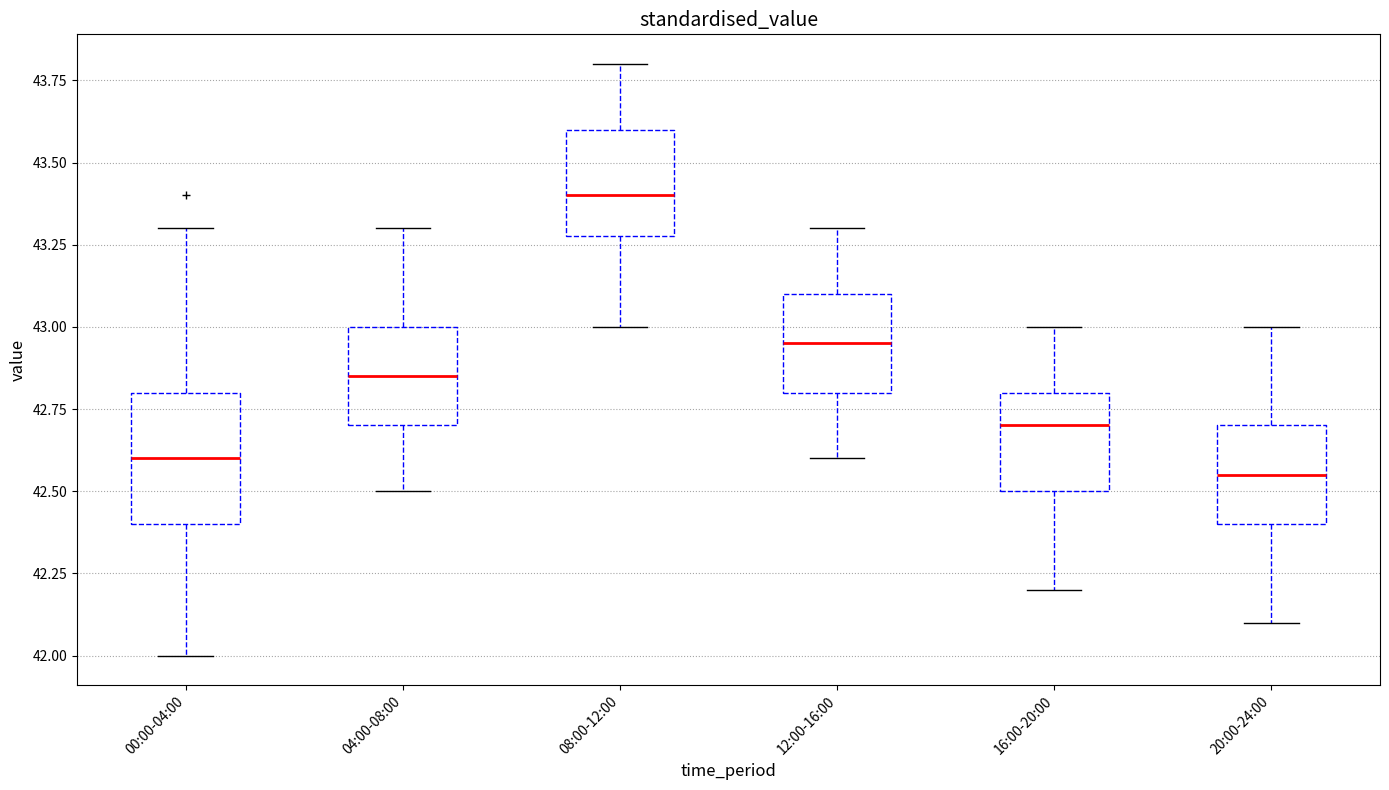

Which box has the highest median line?

08:00-12:00